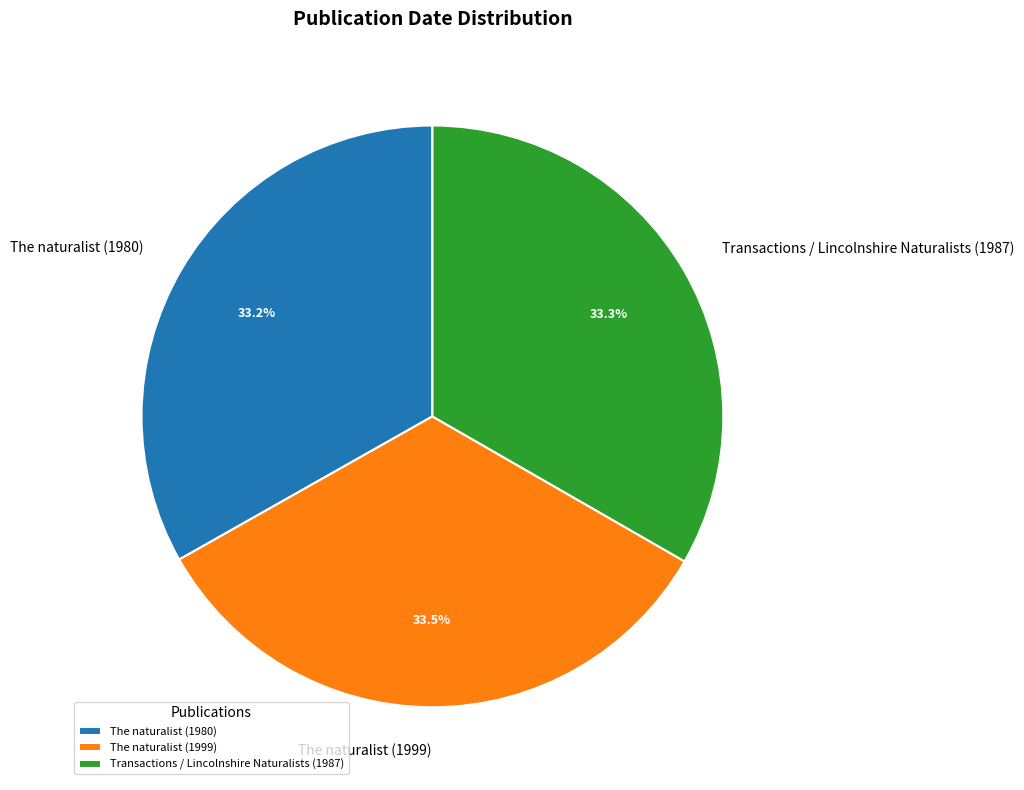

What percentage is NOT represented by The naturalist (1980)?

66.8%